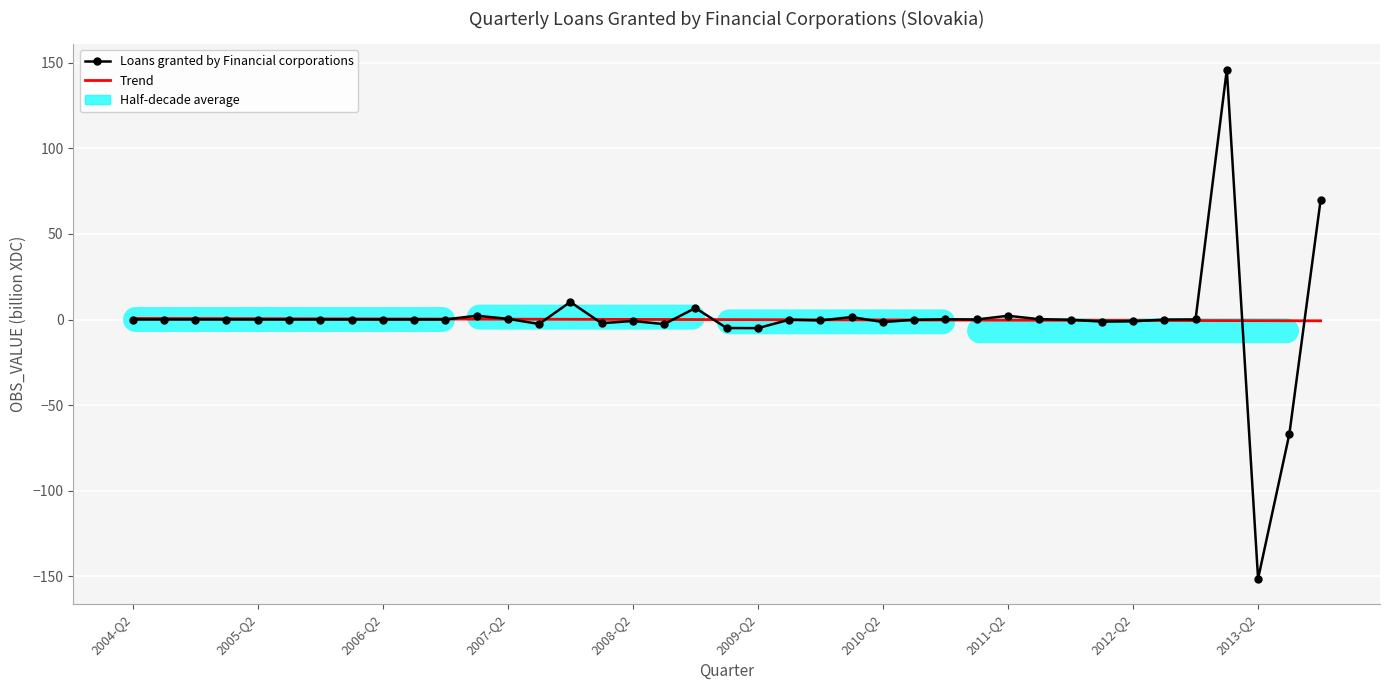

Which series has the largest range (max minus min)?

Loans granted by Financial corporations